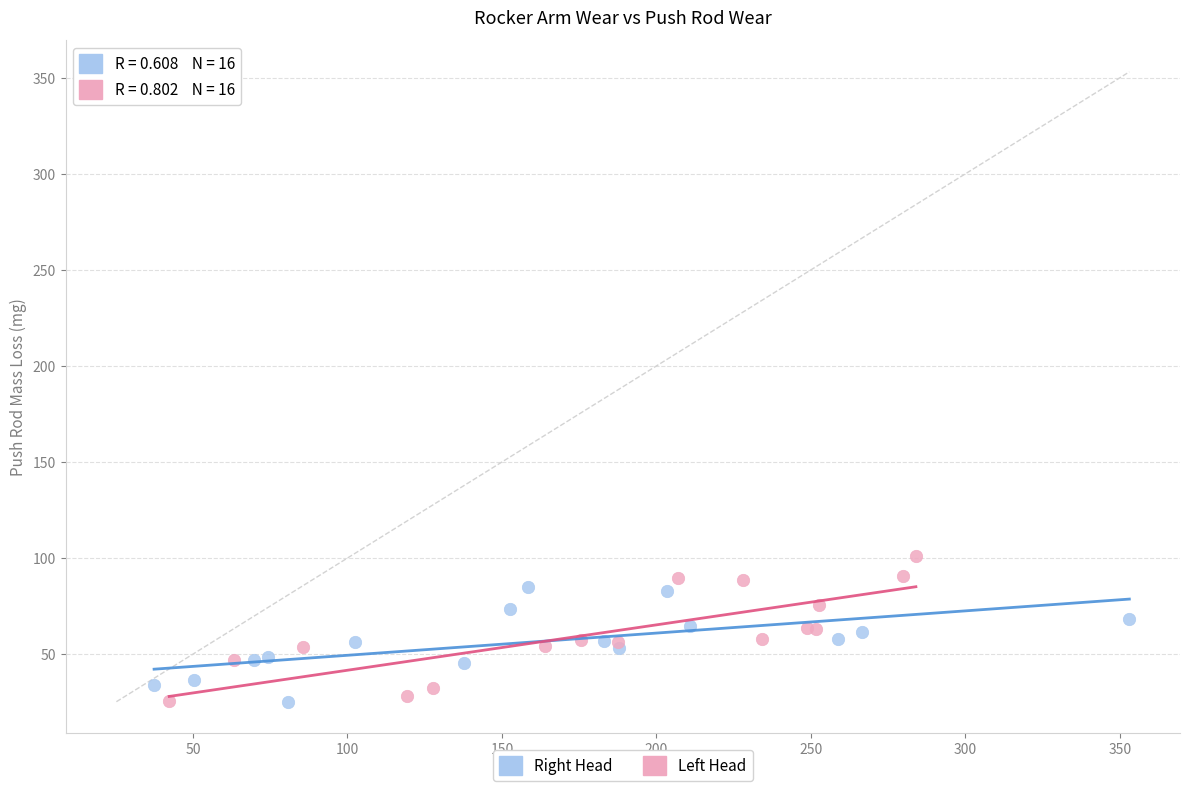

What are all the series names shown in the legend?

Right Head, Left Head